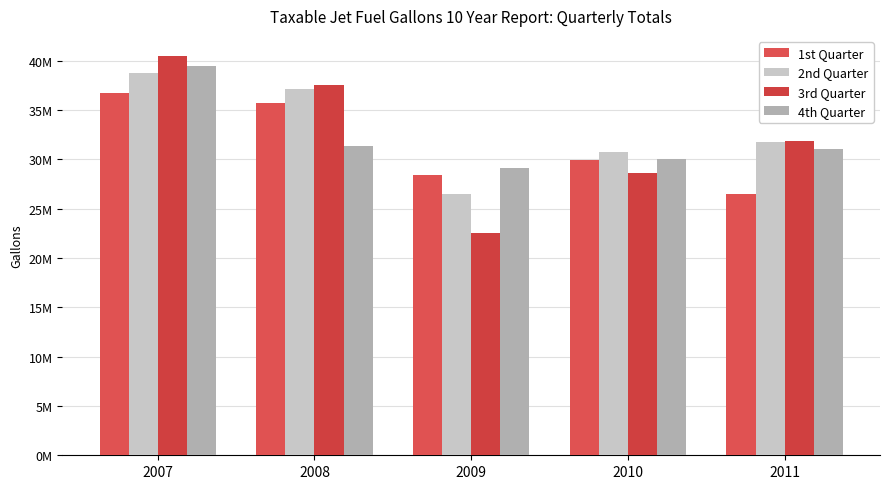

Which series has the widest spread of values?

3rd Quarter